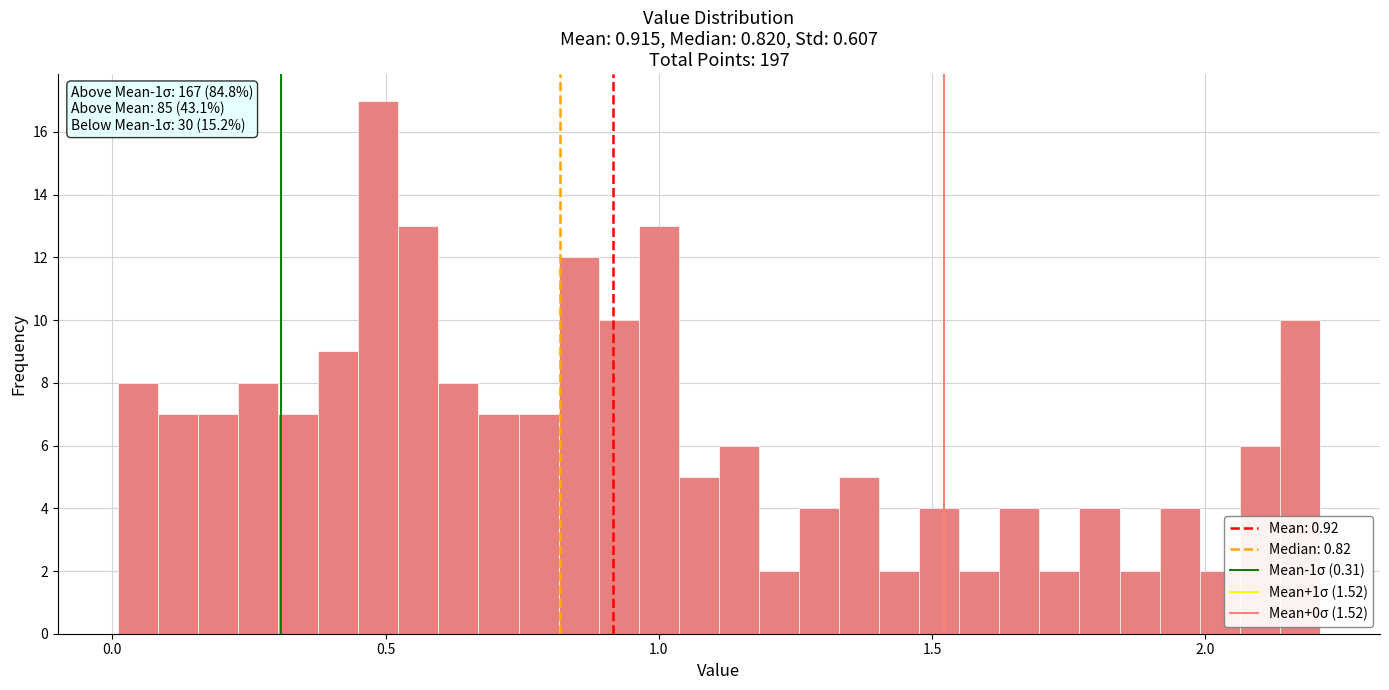

Around what value on the x-axis is the tallest bar? Give the approximate position of its centre, as read against the axis.

0.50